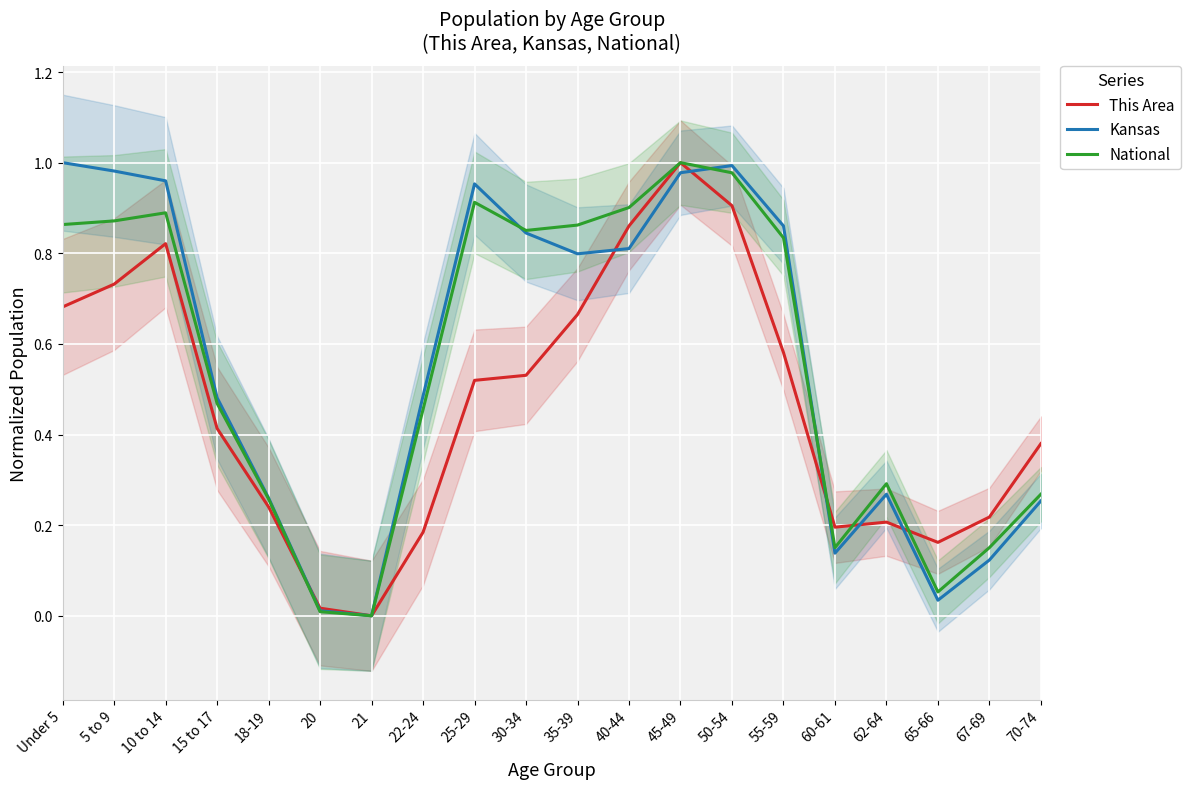

At 70-74, list the series in order from smallest to largest.

Kansas, National, This Area